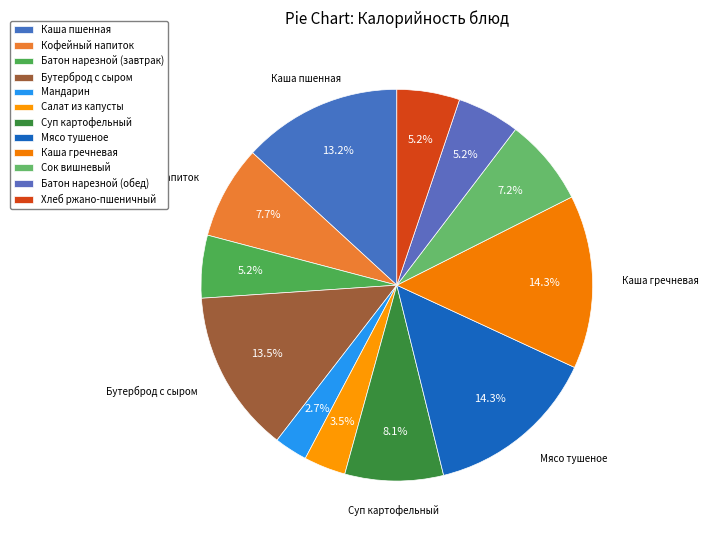

What percentage is the Бутерброд с сыром slice, to the nearest percent?

13%